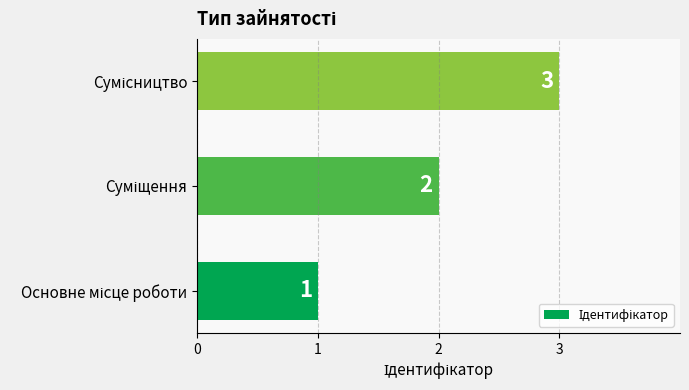

What is the greatest value displayed?

3